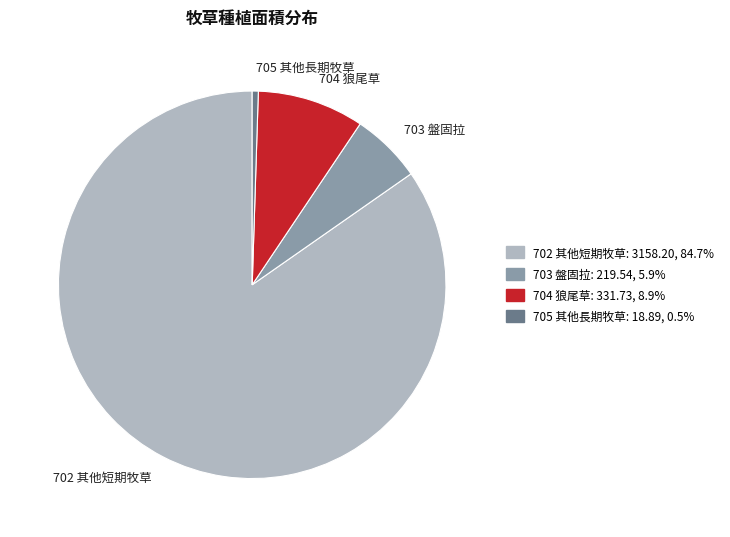

What is the smallest slice in the pie chart?

705 其他長期牧草